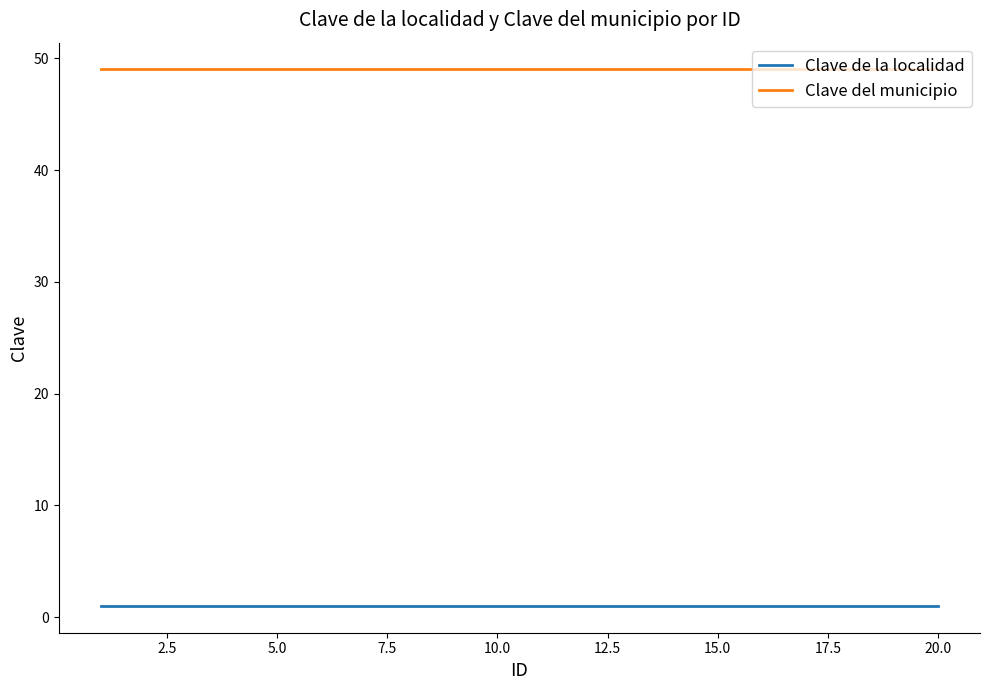

Which series has the largest total across all categories?

Clave del municipio